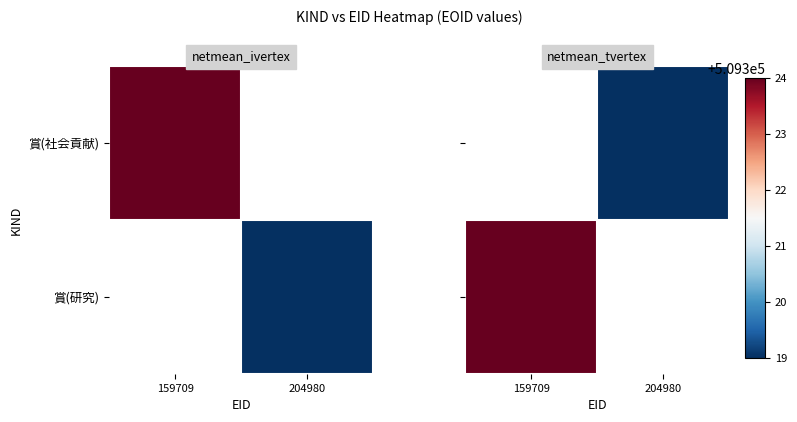

What value does the 賞(研究) series have at 159709?

509324.0